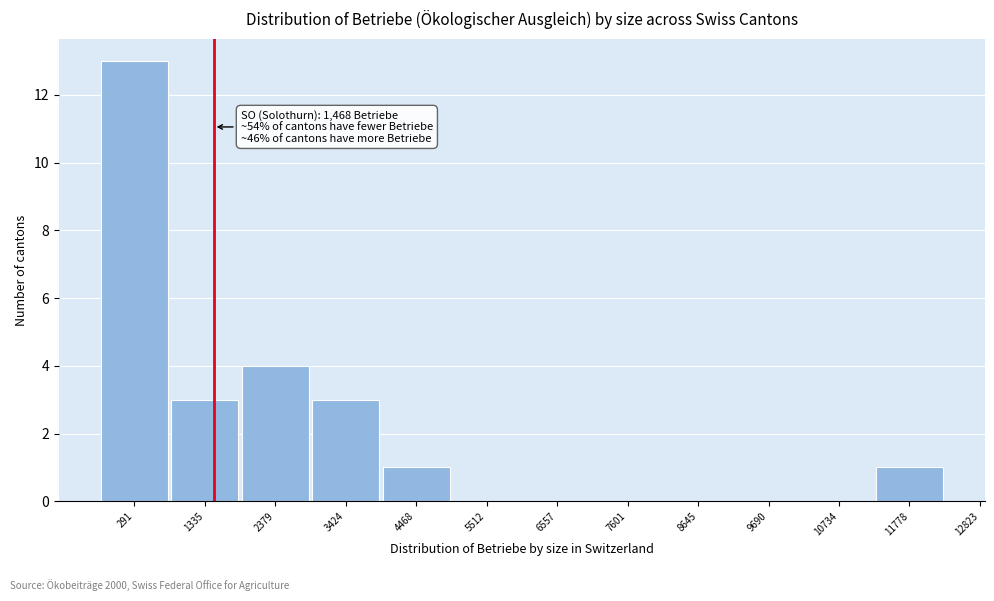

Reading left to right, list all the values displayed in this chart.

291=13	1335=3	2379=4	3424=3	4468=1	5512=0	6557=0	7601=0	8645=0	9690=0	10734=0	11778=1